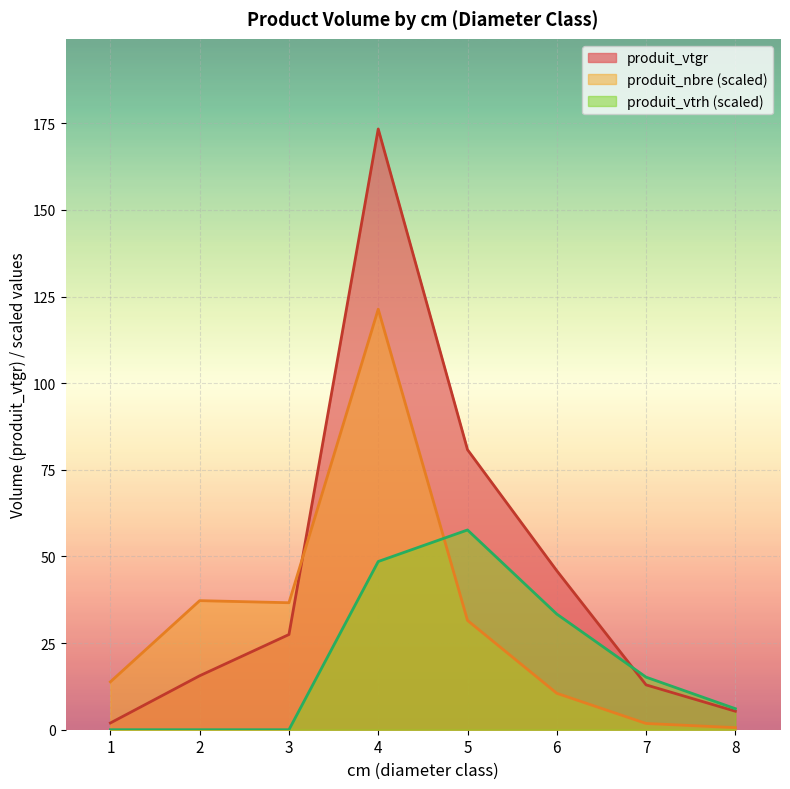

The produit_nbre series shows 47.0 at 3. True or false?

True